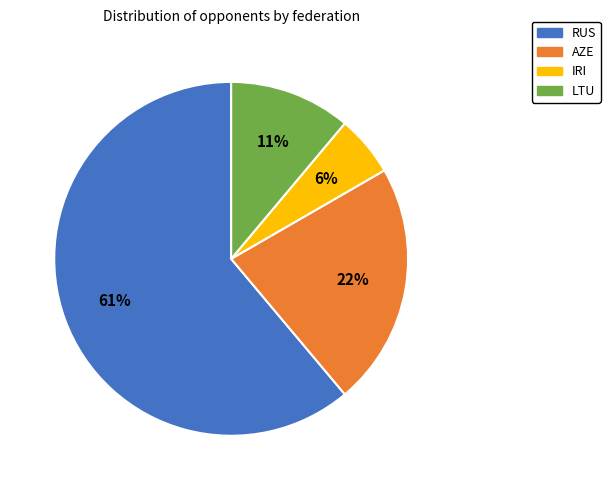

Does RUS account for over 50% of the chart?

Yes